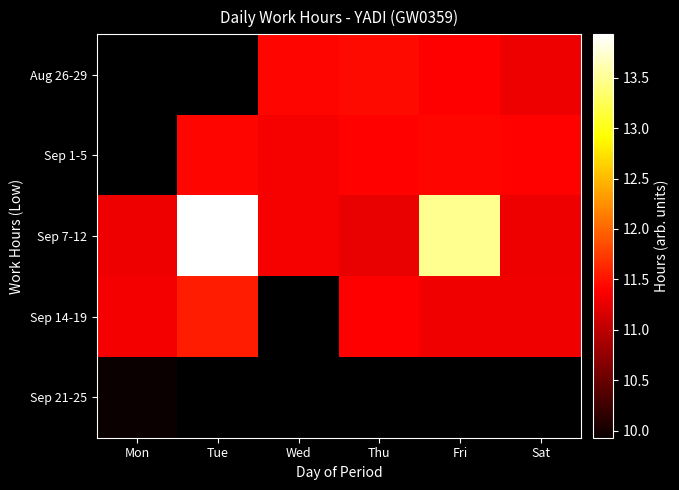

Which category has the lowest value across all series?

Mon